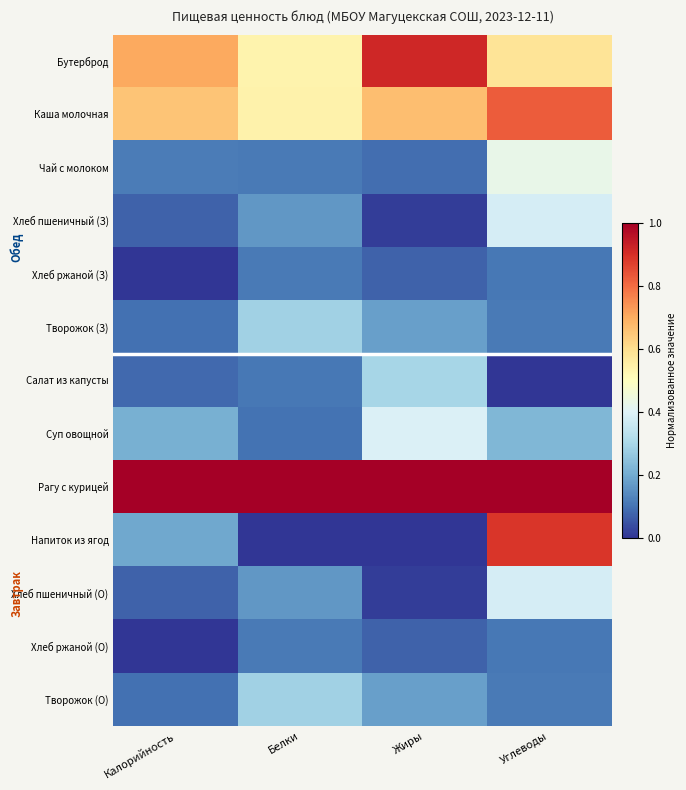

Reading right to left, what are all the values shown in this chart?

Бутерброд: Углеводы=0.6	Жиры=0.9	Белки=0.5	Калорийность=0.7
Каша молочная: Углеводы=0.8	Жиры=0.7	Белки=0.5	Калорийность=0.7
Чай с молоком: Углеводы=0.4	Жиры=0.1	Белки=0.1	Калорийность=0.1
Хлеб пшеничный (З): Углеводы=0.4	Жиры=0.0	Белки=0.2	Калорийность=0.1
Хлеб ржаной (З): Углеводы=0.1	Жиры=0.1	Белки=0.1	Калорийность=0.0
Творожок (З): Углеводы=0.1	Жиры=0.2	Белки=0.3	Калорийность=0.1
Салат из капусты: Углеводы=0.0	Жиры=0.3	Белки=0.1	Калорийность=0.1
Суп овощной: Углеводы=0.2	Жиры=0.4	Белки=0.1	Калорийность=0.2
Рагу с курицей: Углеводы=1.0	Жиры=1.0	Белки=1.0	Калорийность=1.0
Напиток из ягод: Углеводы=0.9	Жиры=0.0	Белки=0.0	Калорийность=0.2
Хлеб пшеничный (О): Углеводы=0.4	Жиры=0.0	Белки=0.2	Калорийность=0.1
Хлеб ржаной (О): Углеводы=0.1	Жиры=0.1	Белки=0.1	Калорийность=0.0
Творожок (О): Углеводы=0.1	Жиры=0.2	Белки=0.3	Калорийность=0.1